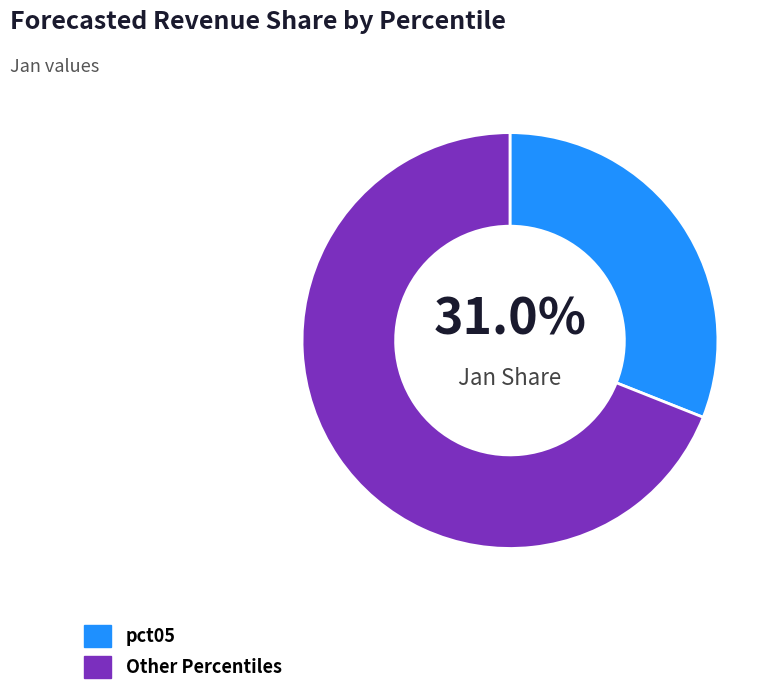

Which slice is the smallest?

pct05